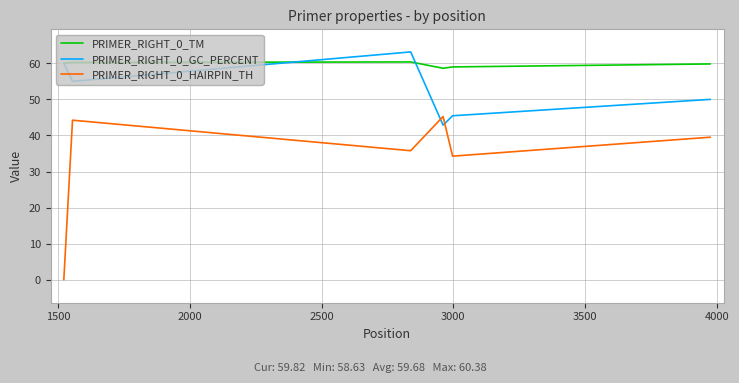

What is the difference between the maximum and minimum values in the PRIMER_RIGHT_0_GC_PERCENT series?

20.3